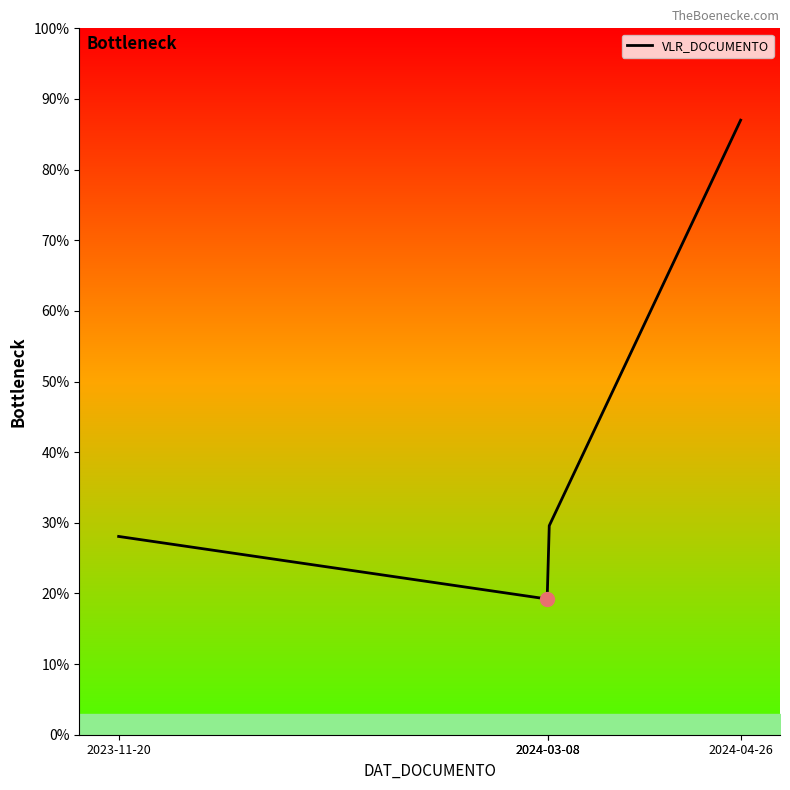

Does the chart have visible grid lines?

No